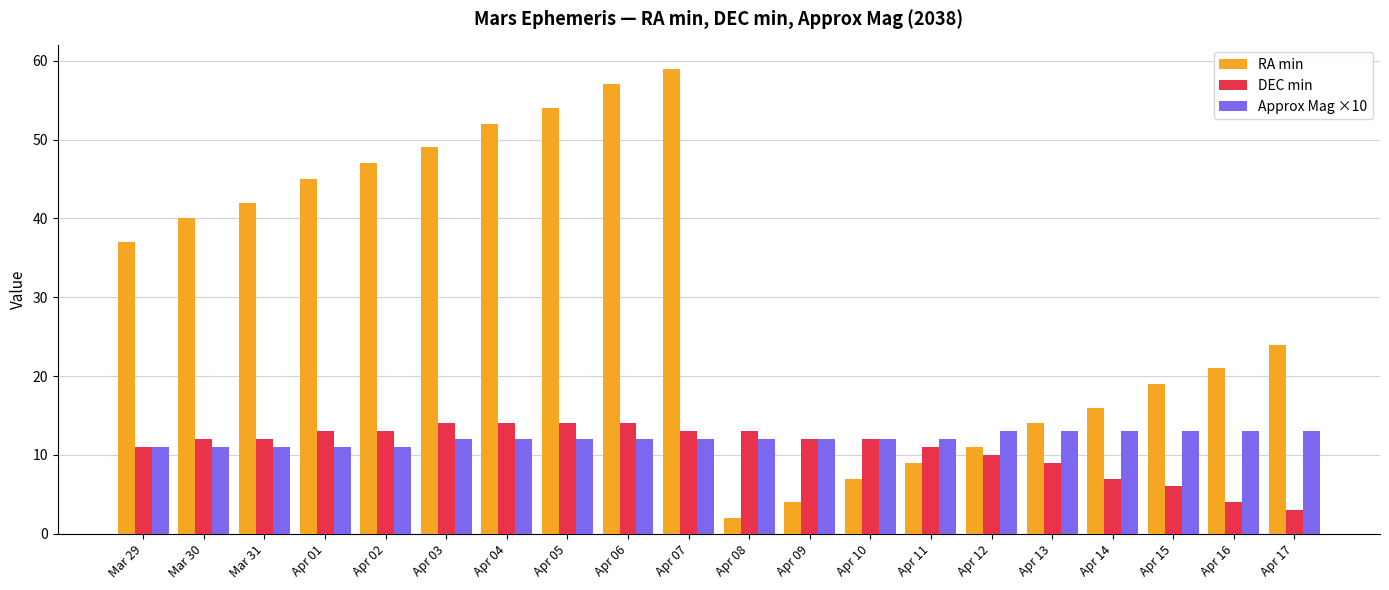

What is the difference between the highest and lowest values at Apr 02?

36